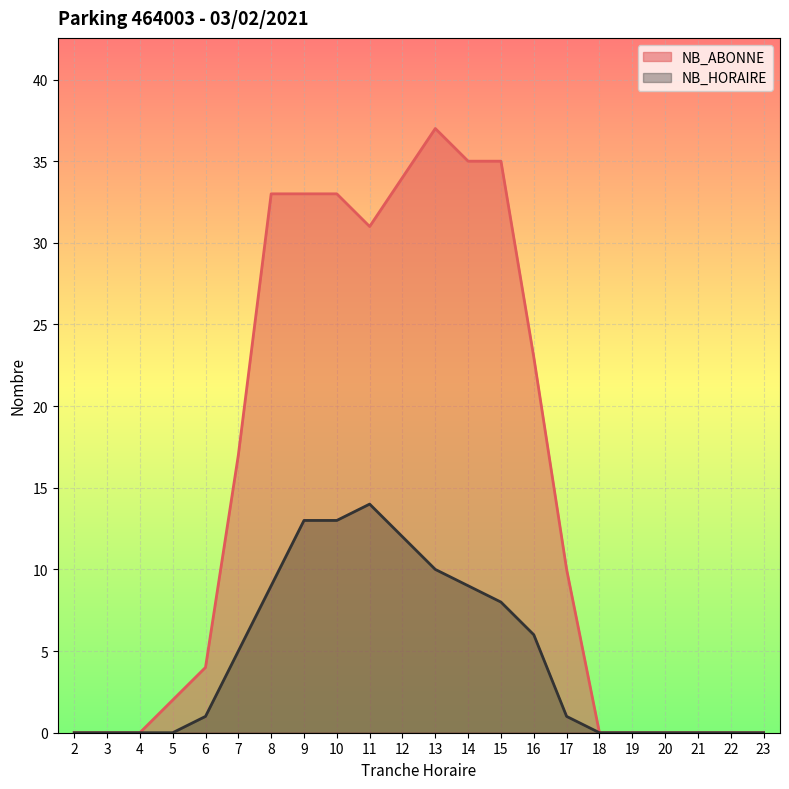

List the series in order of their peak value, highest first.

NB_ABONNE, NB_HORAIRE